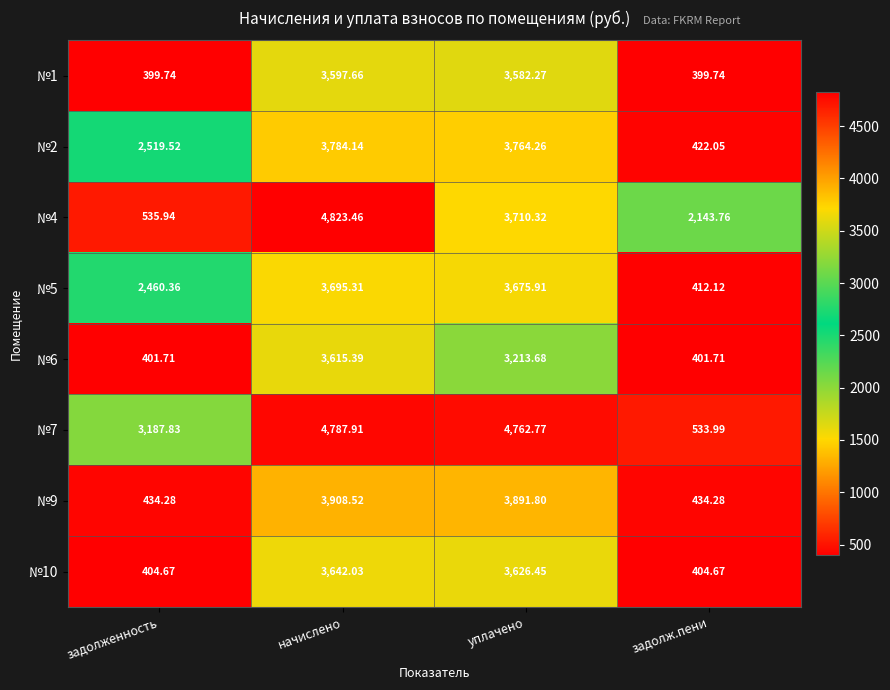

At which label is №1 closest to 1998?

уплачено